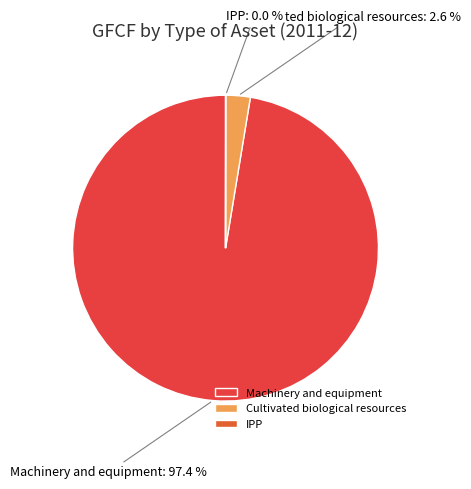

What is the largest slice in the pie chart?

Machinery and equipment